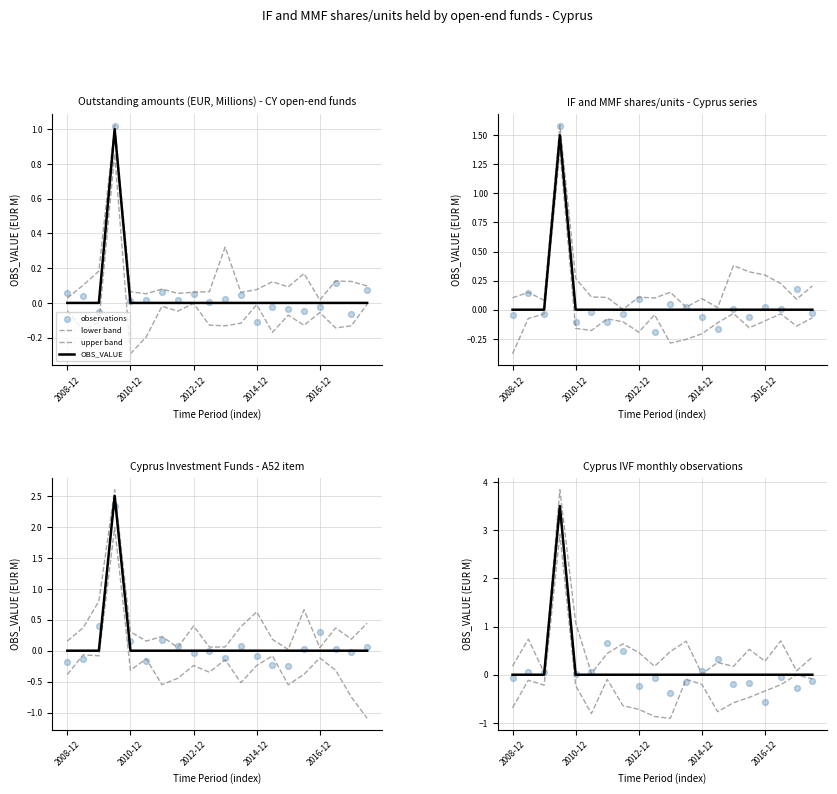

At how many categories does at least one series exceed 0?

20